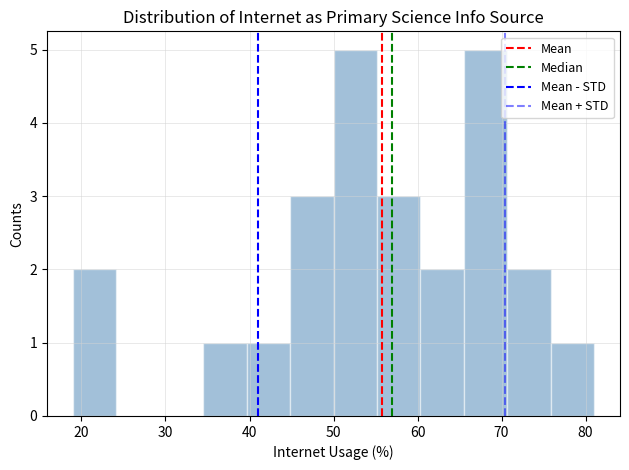

Reading left to right, list every bar in this chart as the range it spans on the x-axis followed by its height. Neither the bar edges nor the heights are printed on the chart, so give them approximately, as read against the axes.

19 to 24: 2
24 to 29: 0
29 to 35: 0
35 to 40: 1
40 to 45: 1
45 to 50: 3
50 to 55: 5
55 to 60: 3
60 to 66: 2
66 to 71: 5
71 to 76: 2
76 to 81: 1